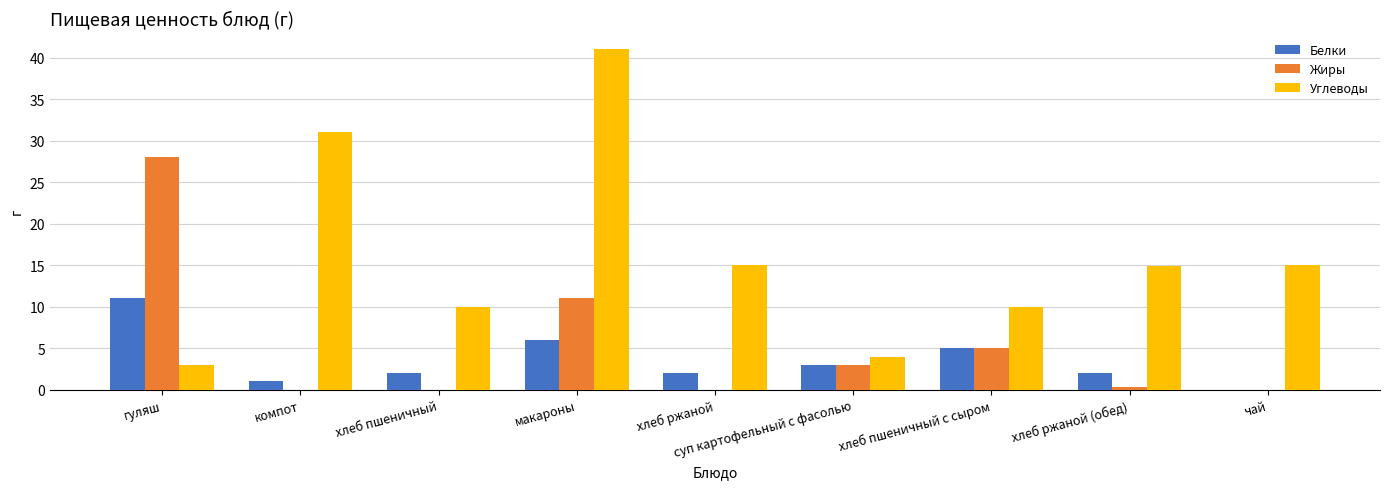

Between хлеб пшеничный and макароны, which series saw the biggest shift?

Углеводы